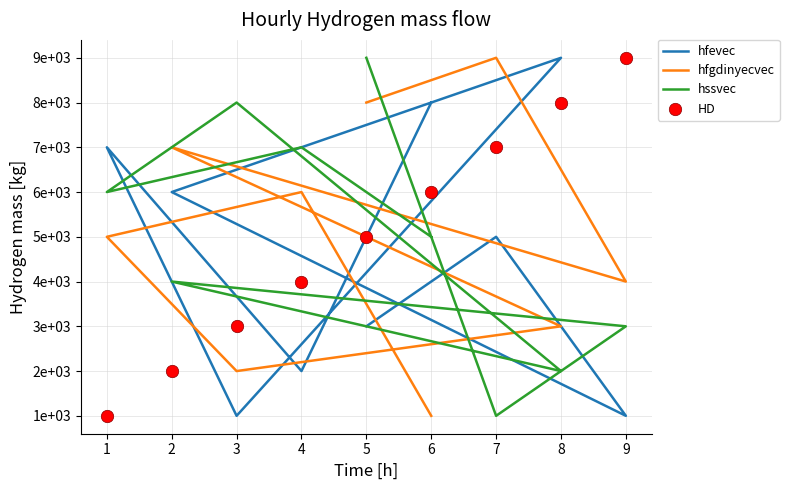

Is the value of hssvec at 3 greater than the value of hfgdinyecvec at 7?

No